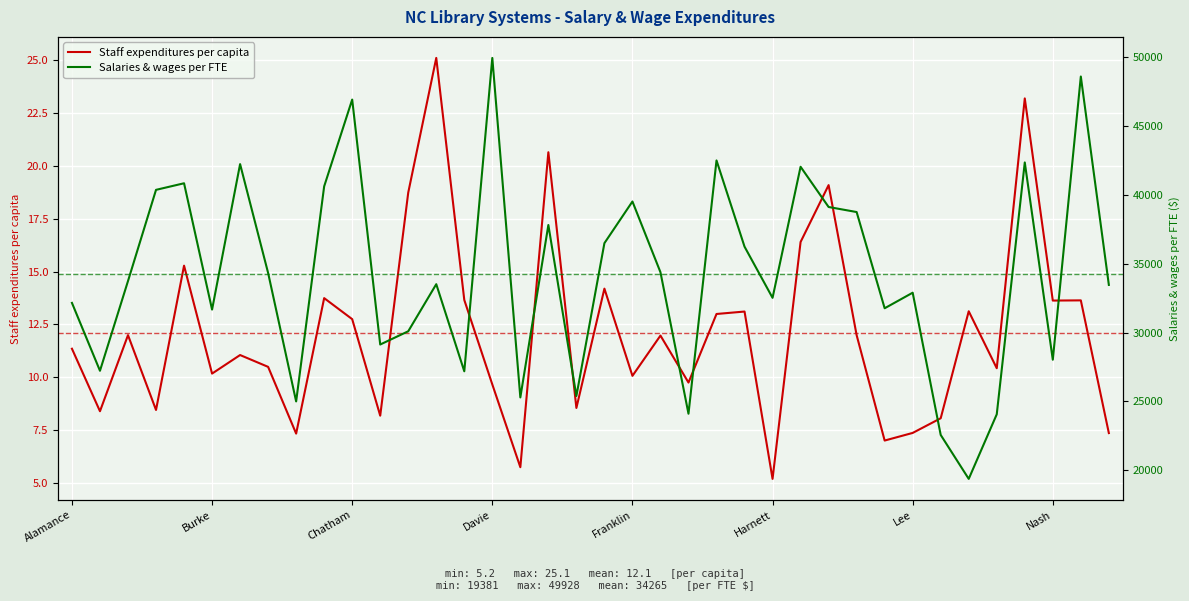

How many data points in Staff expenditures per capita are less than 11?

17